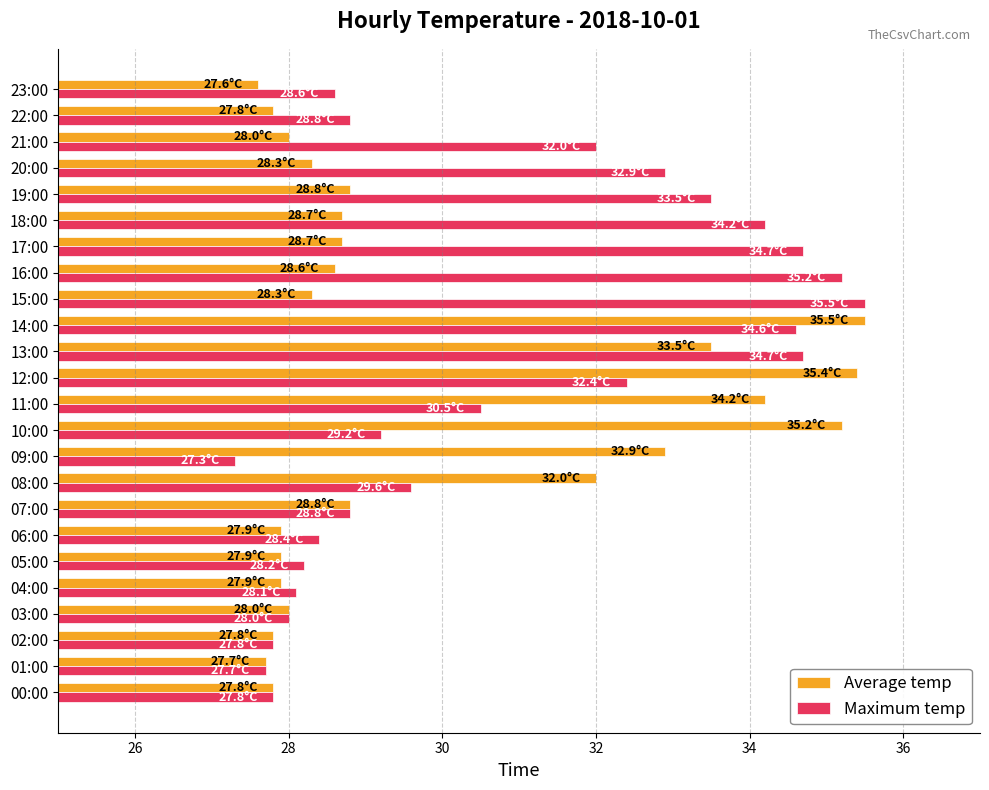

Count the number of data series in this chart.

2